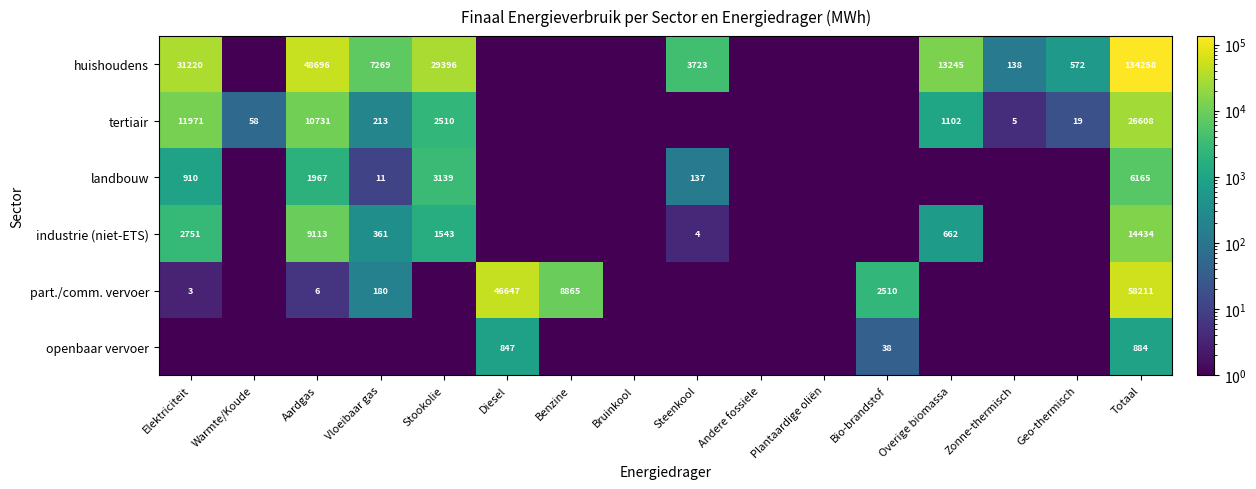

True or false: industrie (niet-ETS) has a value of 8005.8 at Totaal.

False